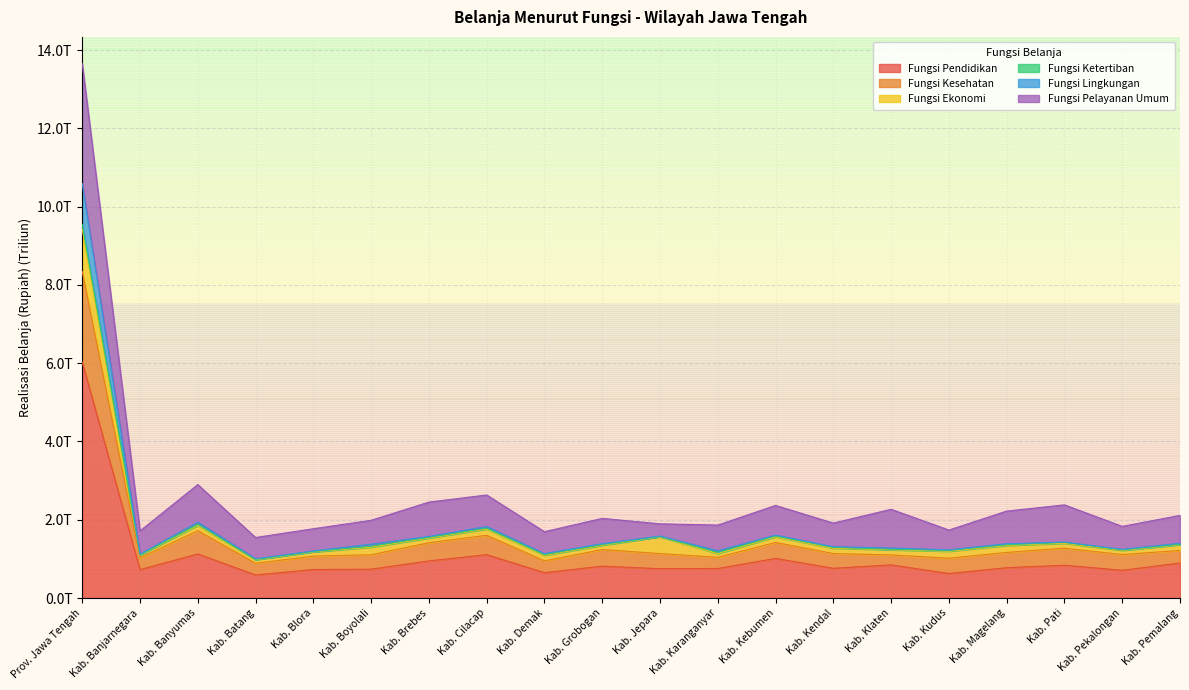

Which label corresponds to the smallest value in the chart?

Kab. Batang